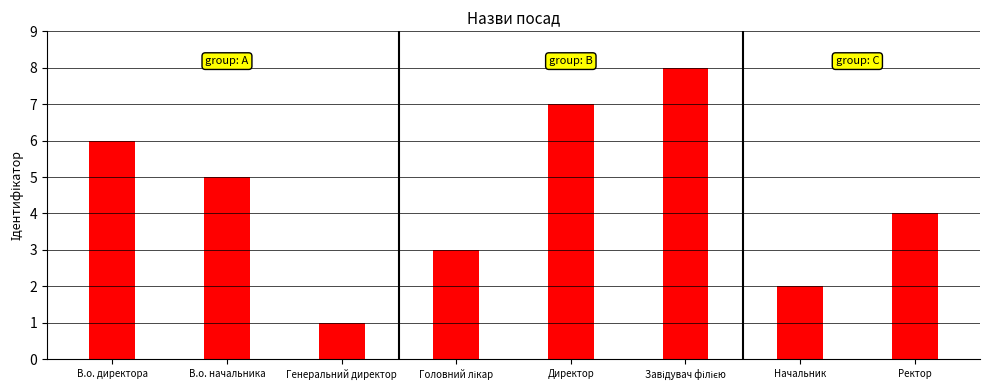

Is it true that the value at Директор is 4?

False